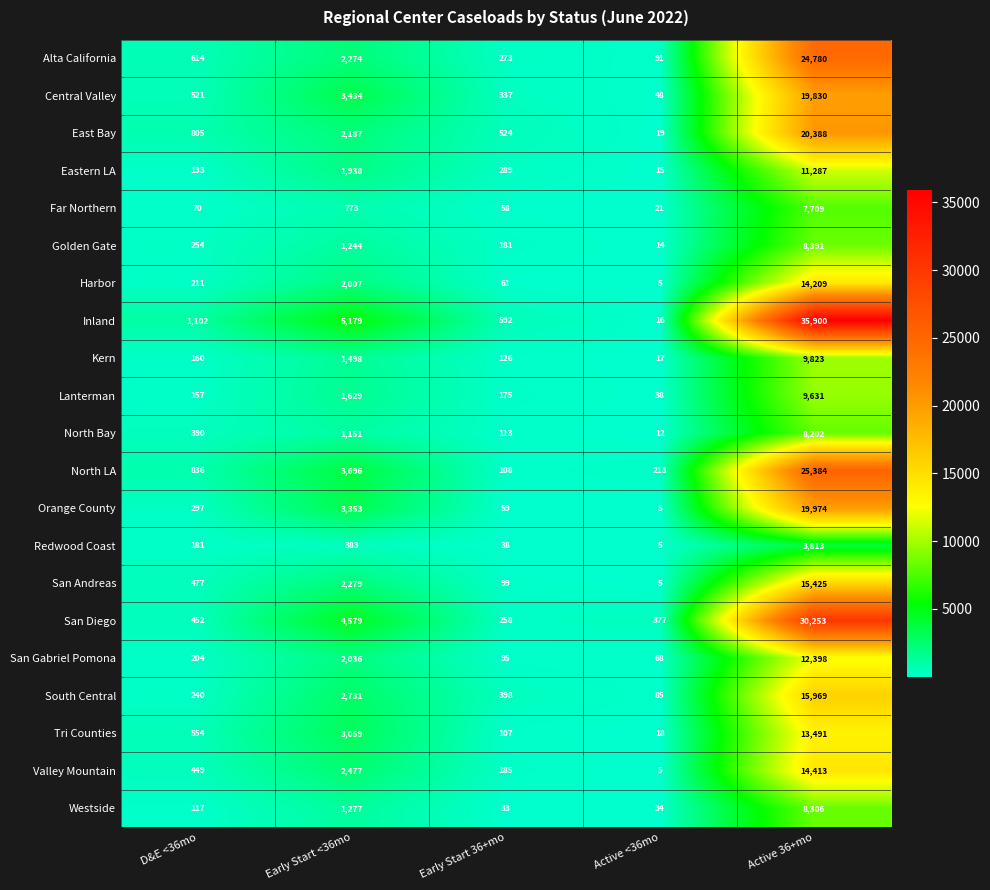

What is the sum of the Harbor values at D&E <36mo and Active <36mo?

216